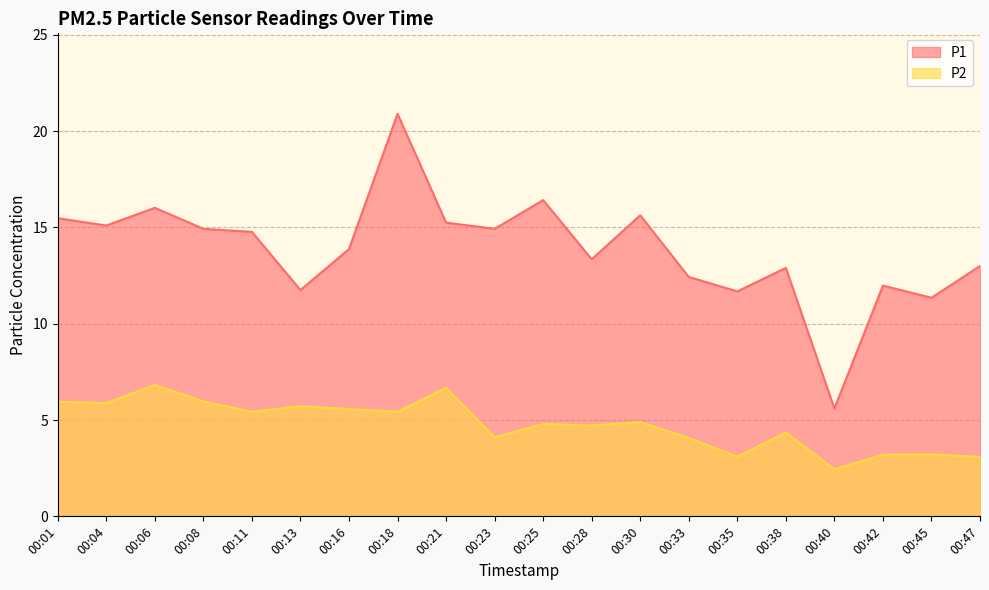

Which has a higher value, 00:47 or 00:35?

00:47